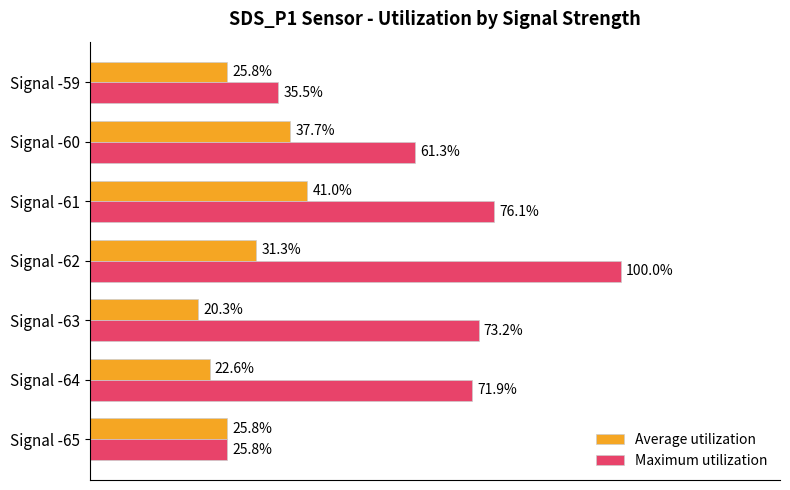

Which series has the widest spread of values?

Maximum utilization